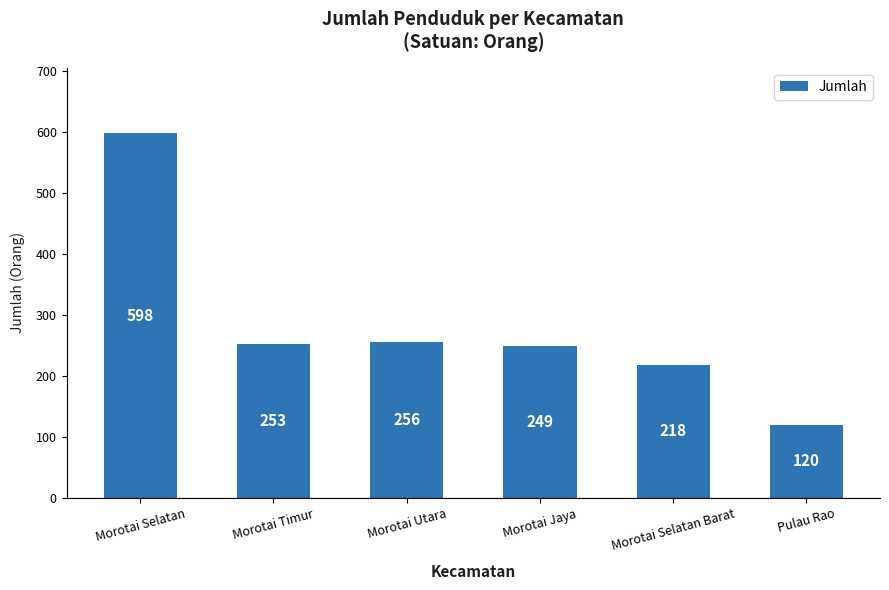

The chart shows a value of 253 at Morotai Timur. True or false?

True